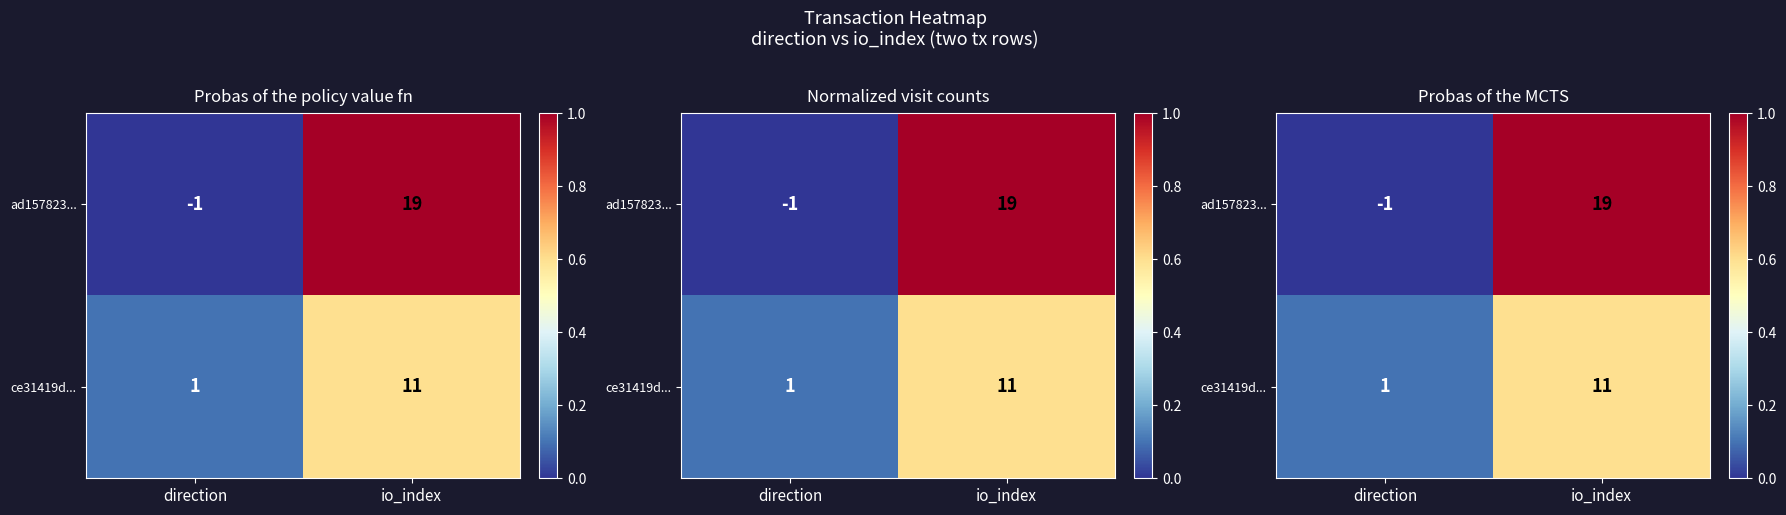

True or false: ad157823... has a value of 0.4 at direction.

False